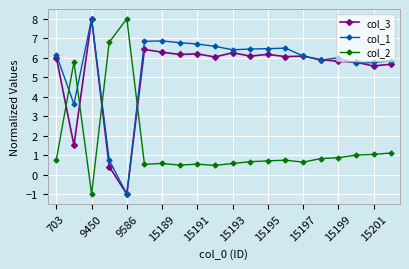

How many lines are shown in the chart?

3